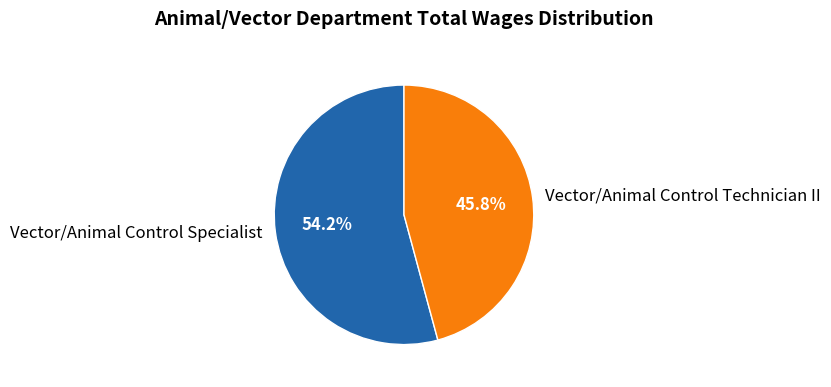

Do Vector/Animal Control Technician II and Vector/Animal Control Specialist together represent more than half of the pie?

Yes